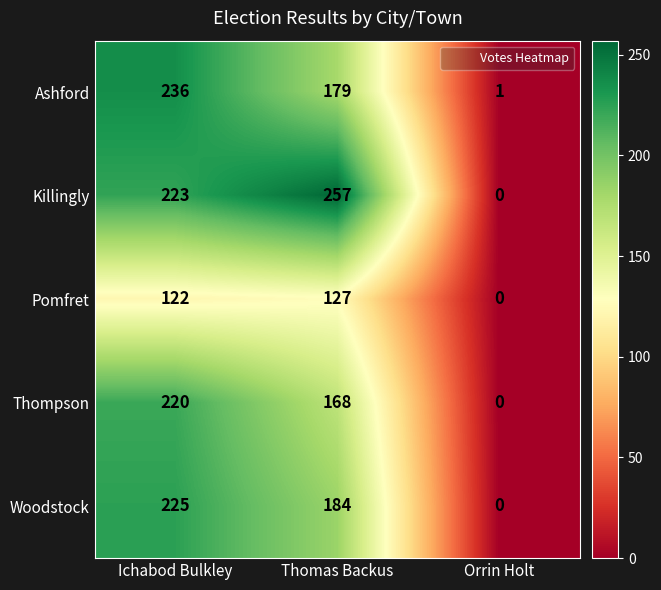

Is it true that Ashford equals 179 at Thomas Backus?

True